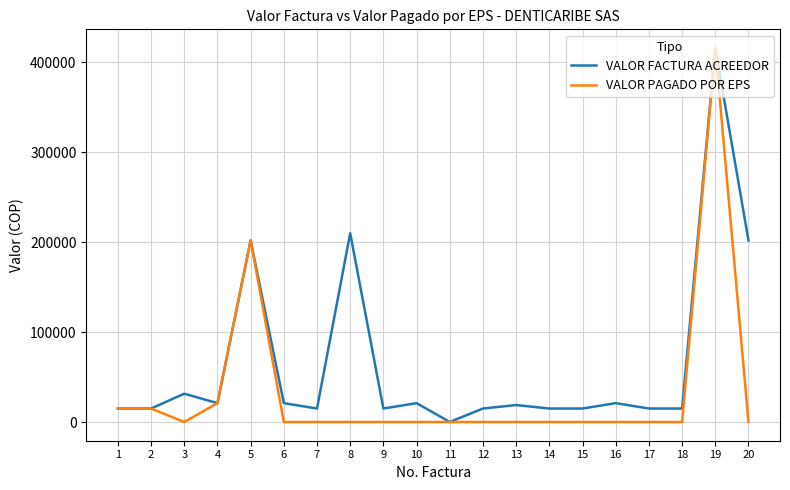

At which category is the sum across all series the highest?

19